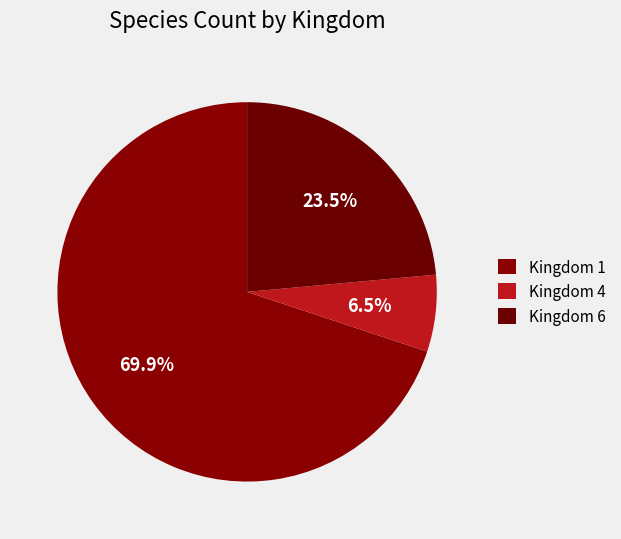

Rank the categories by value from lowest to highest.

4, 6, 1